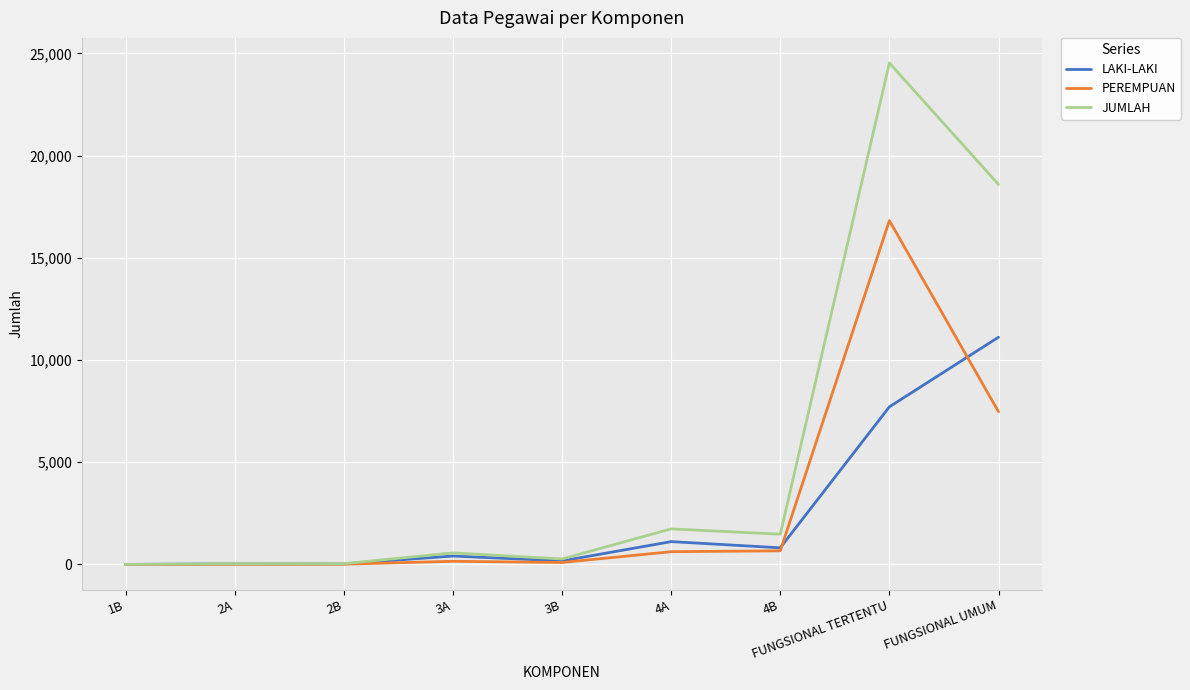

Which series has the largest range (max minus min)?

JUMLAH